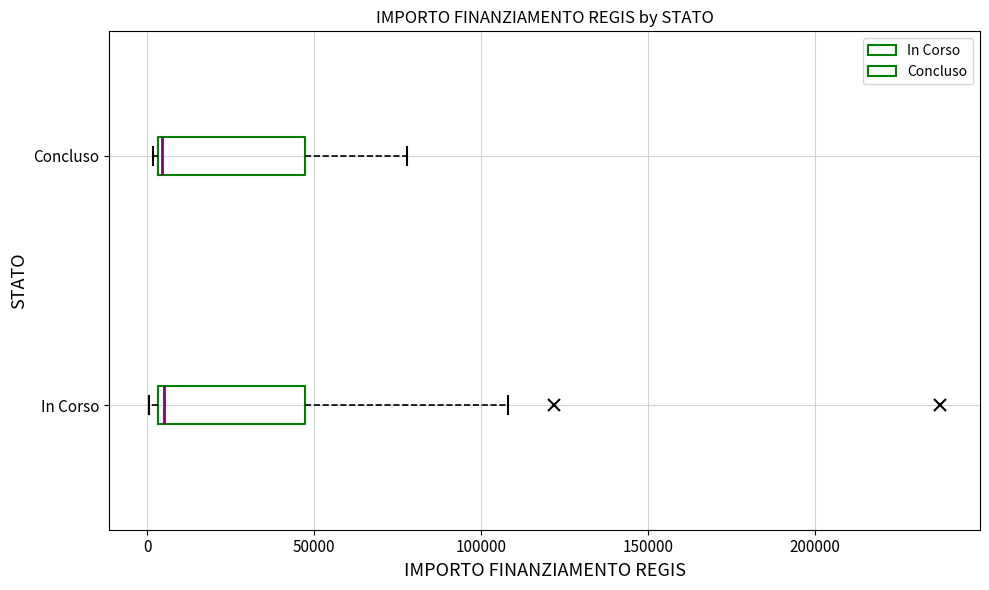

Where is the left edge of the box for In Corso on the x-axis? The values are not printed on the chart, so give them approximately, as read against the axis.

5000